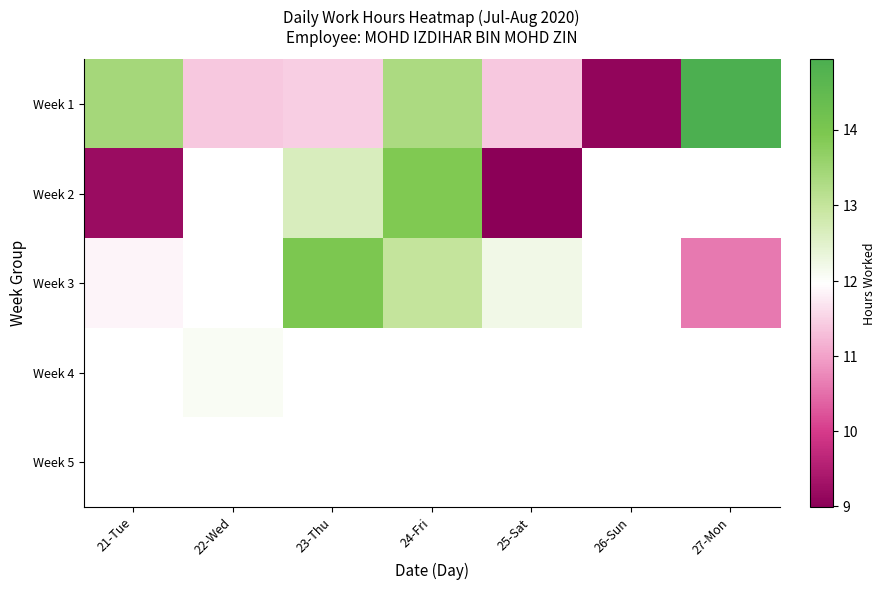

At how many categories does at least one series exceed 12?

6